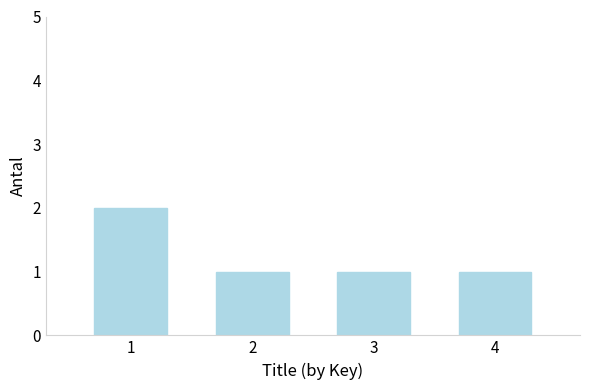

Are the bars grouped side by side (vs. stacked)?

No